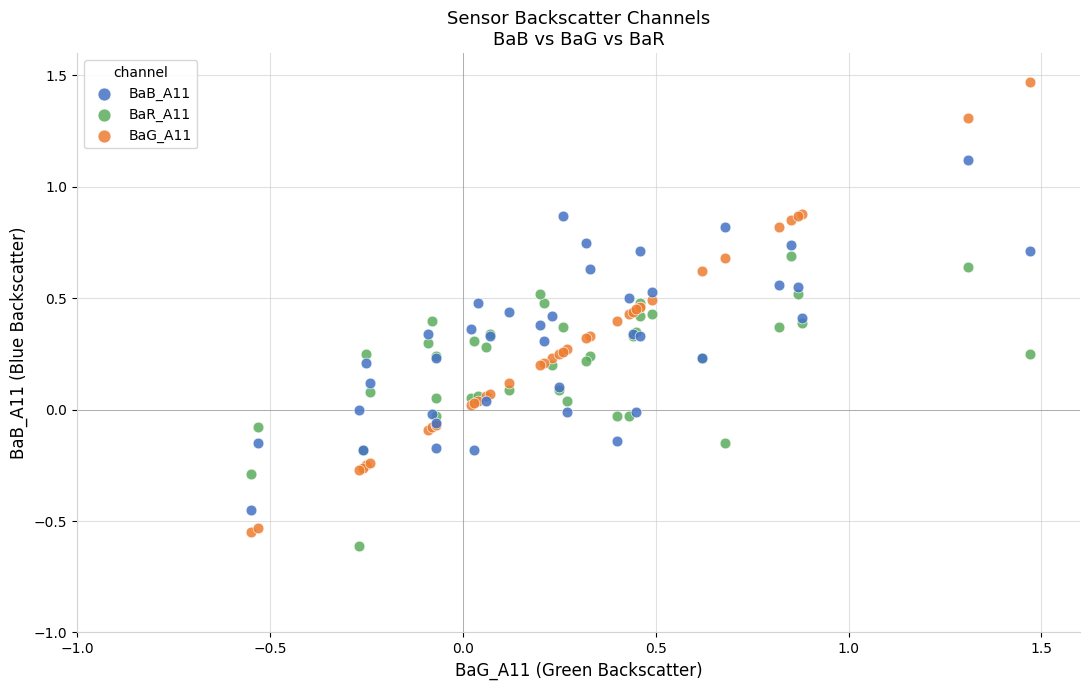

Which series reaches the maximum Y coordinate?

BaG_A11